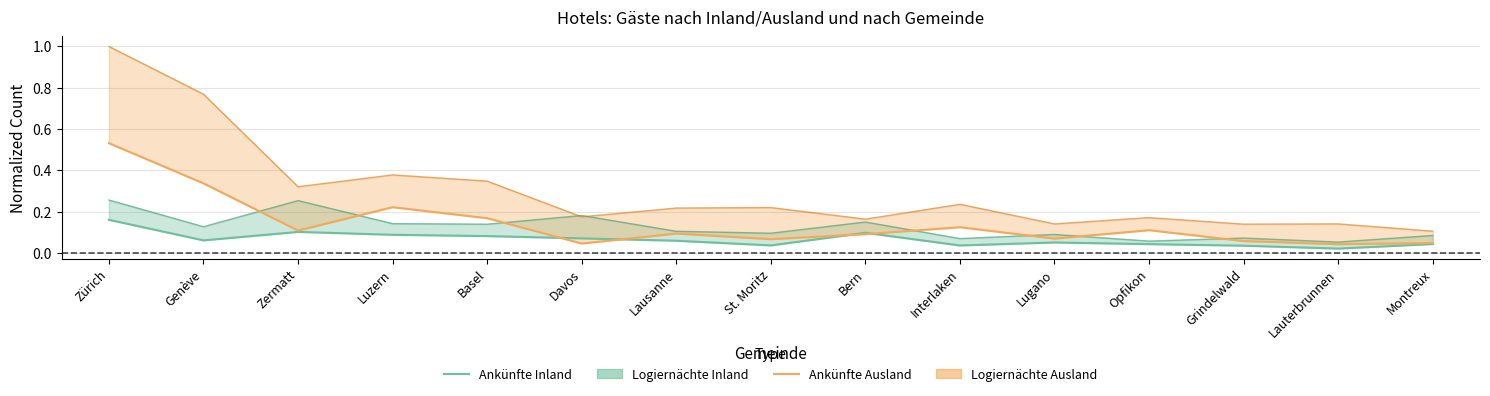

Between Montreux and St. Moritz, which is larger?

Montreux